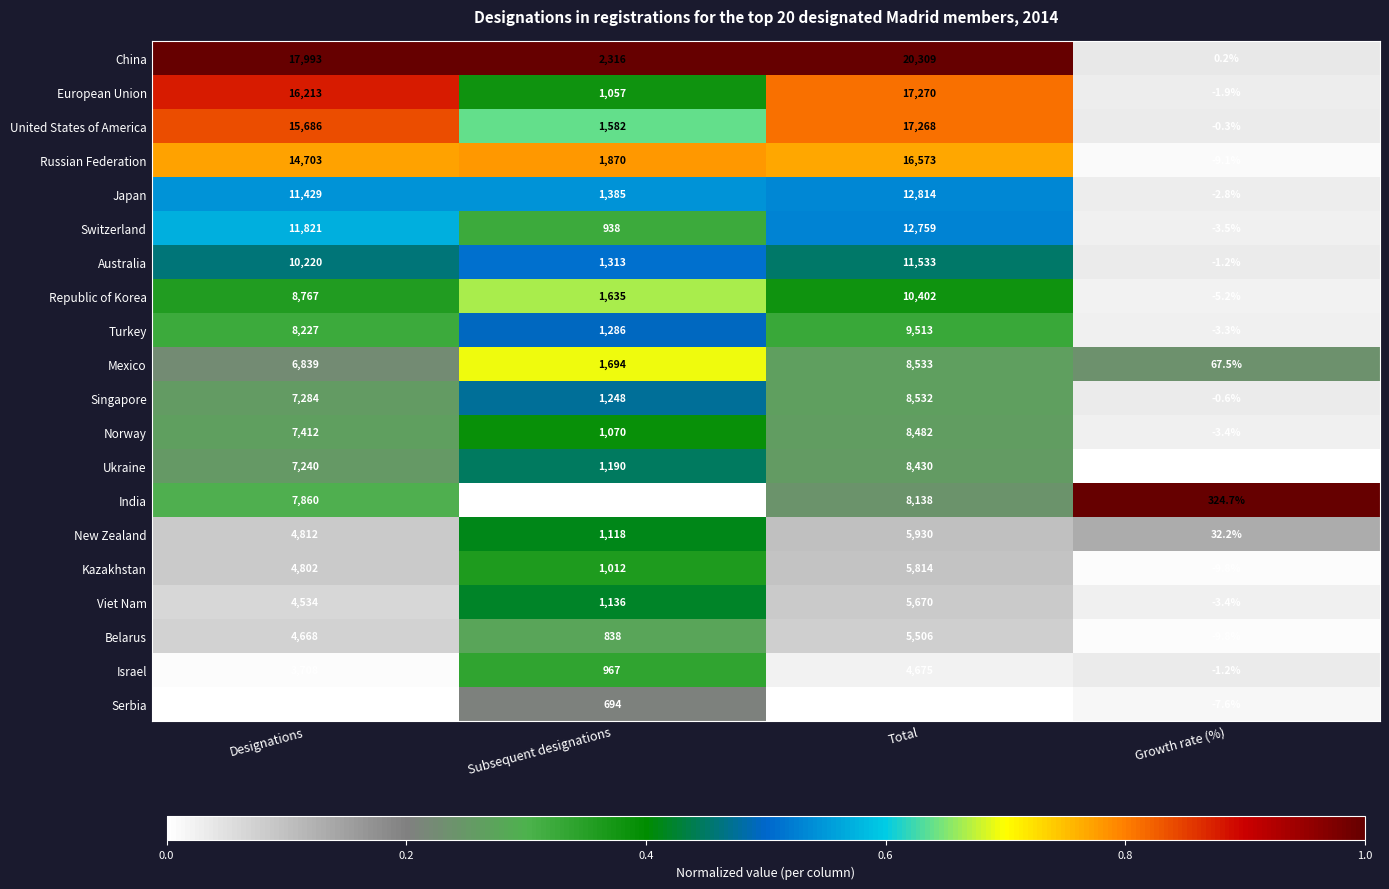

Rank the series by their maximum value, from lowest to highest.

Serbia, Israel, Belarus, Viet Nam, Kazakhstan, New Zealand, India, Ukraine, Norway, Singapore, Mexico, Turkey, Republic of Korea, Australia, Switzerland, Japan, Russian Federation, United States of America, European Union, China